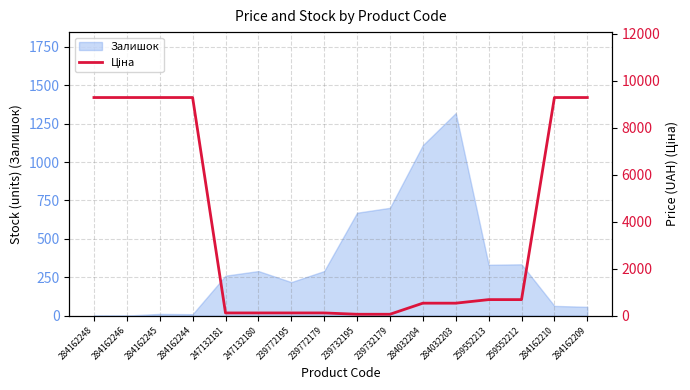

True or false: Залишок has a value of 702 at 239732179.

True